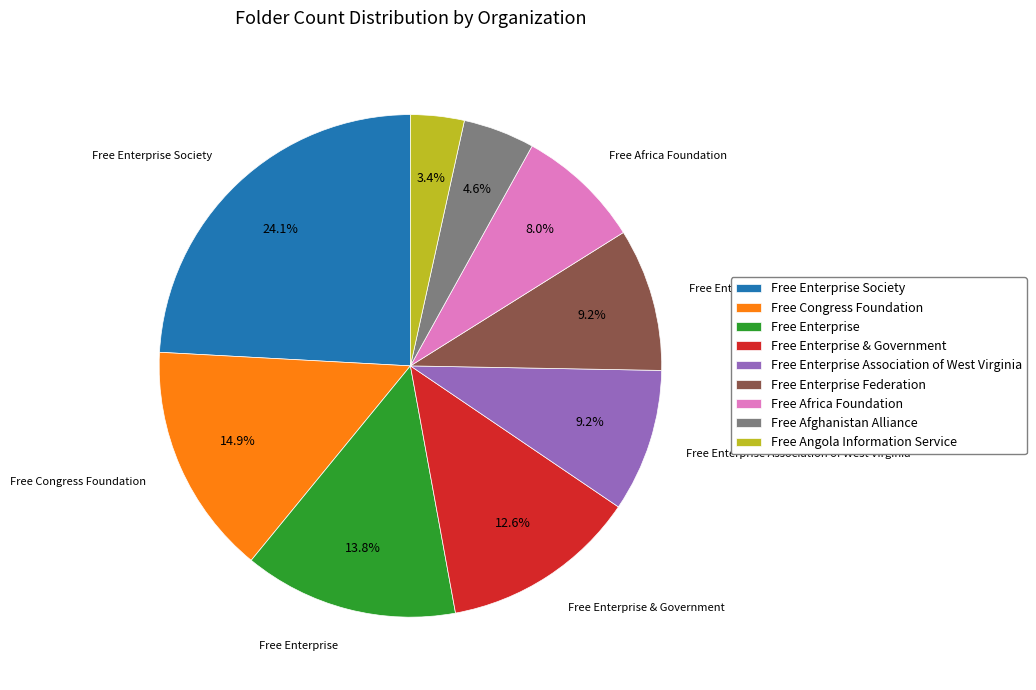

Which slice is the smallest?

Free Angola Information Service